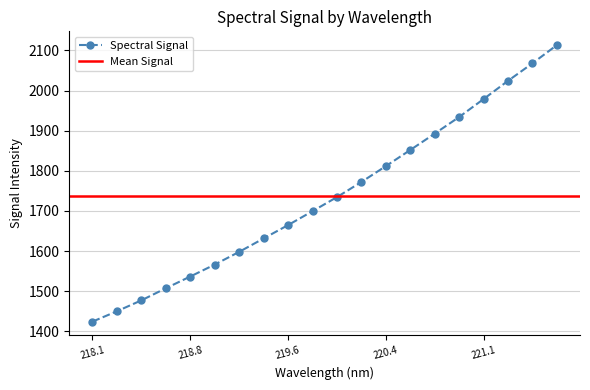

Does the chart have visible grid lines?

Yes